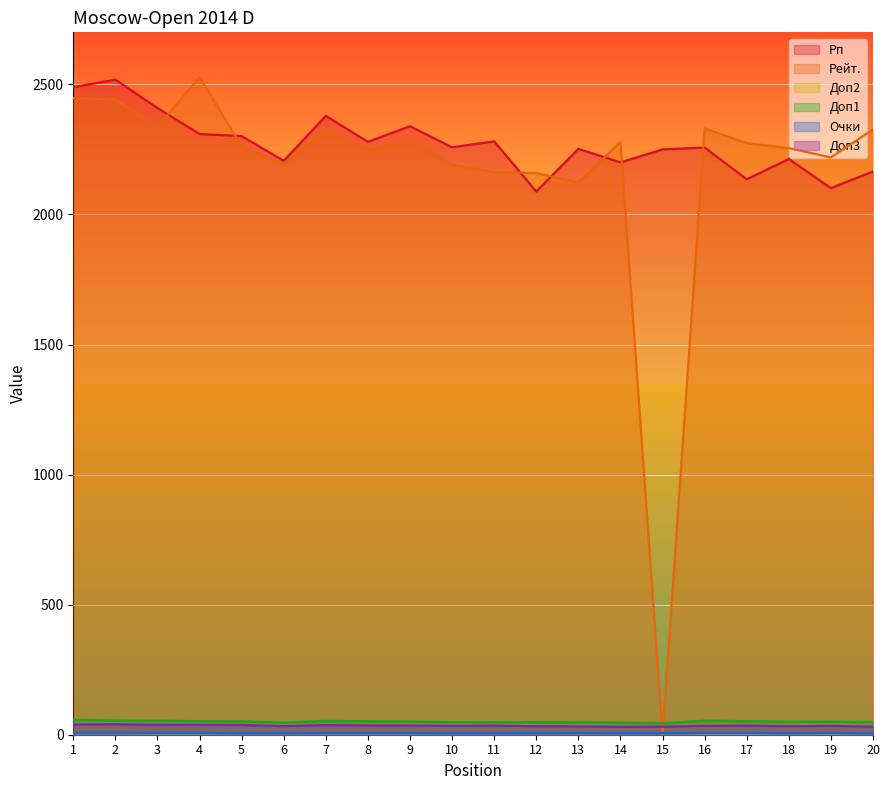

What is the total value across all series at 3?

4850.0